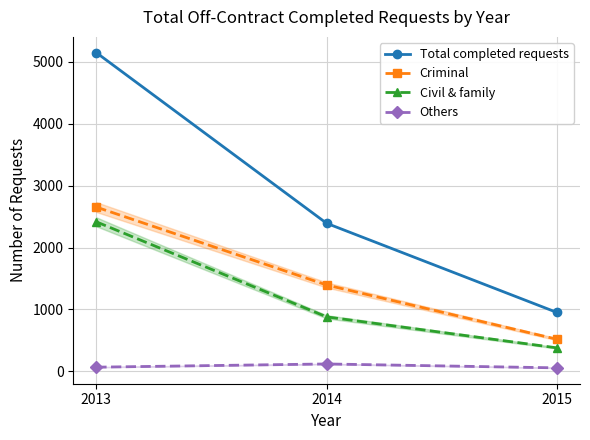

Where does the Total completed requests series first go above 2391?

2013